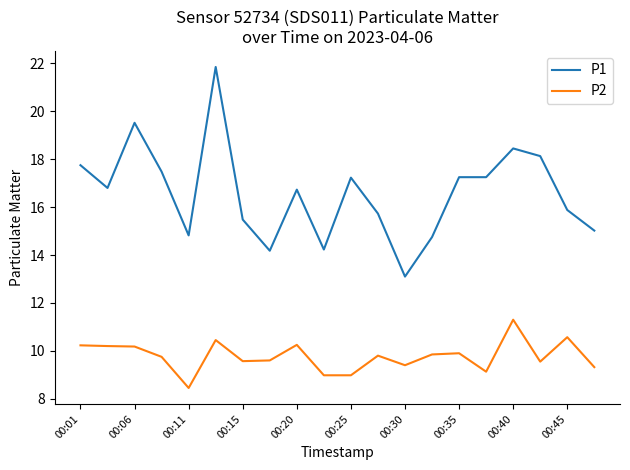

Which series has the largest total across all categories?

P1